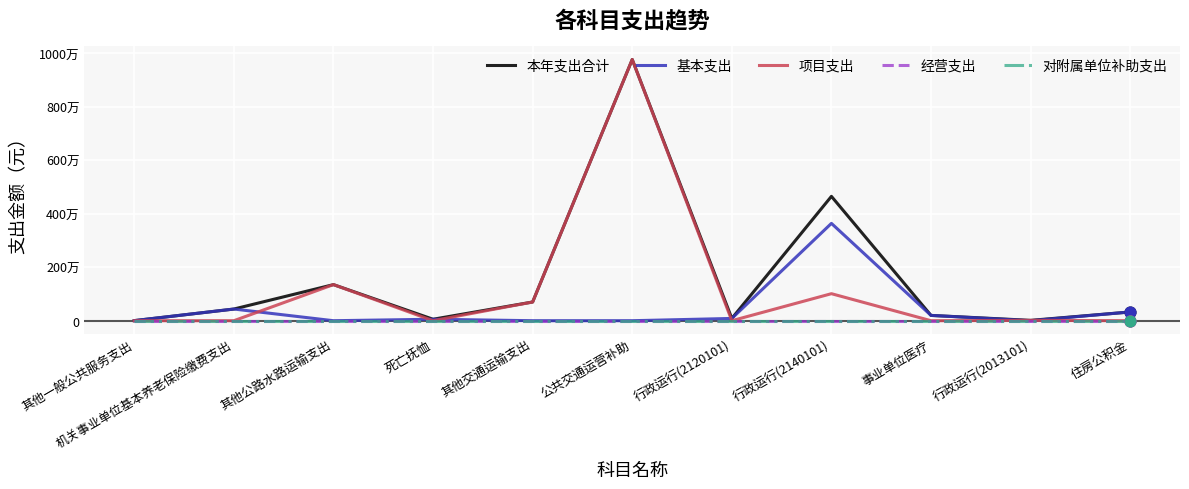

Is the value of 本年支出合计 at 其他公路水路运输支出 greater than the value of 项目支出 at 其他交通运输支出?

Yes